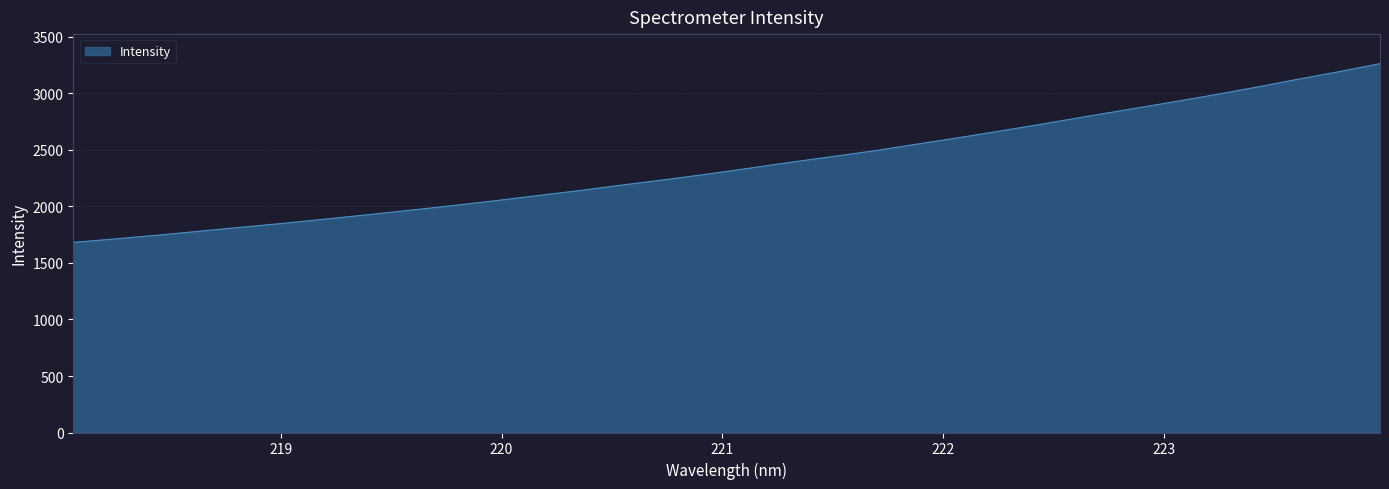

True or false: there are more than 1 points higher than both neighbors.

False